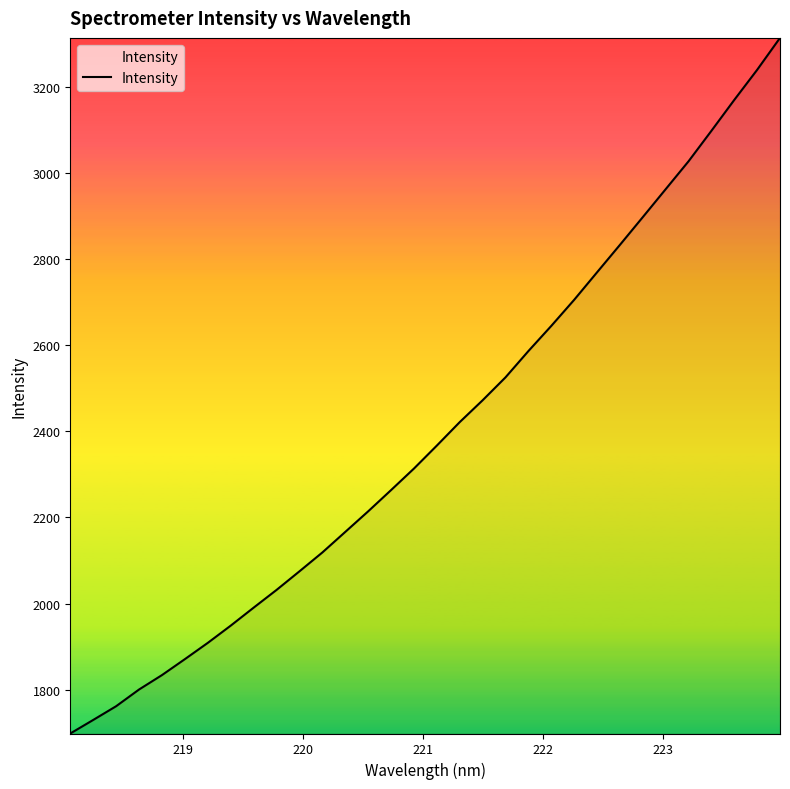

What is the difference between the maximum and minimum values?

1616.0